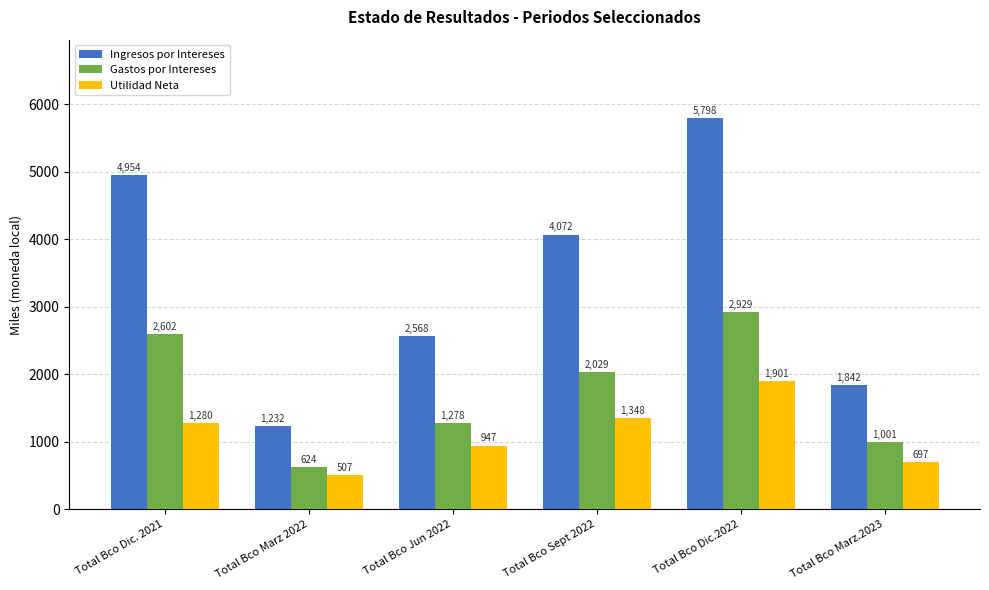

What is the sum of all Utilidad Neta values?

6679.8